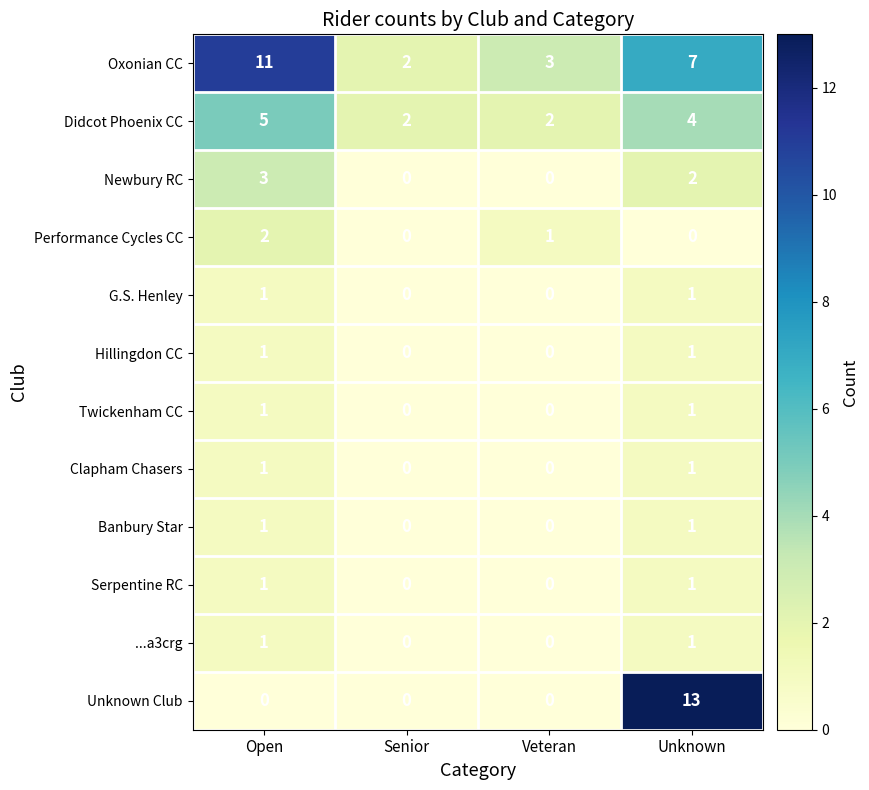

The Clapham Chasers series shows 0 at Veteran. True or false?

True